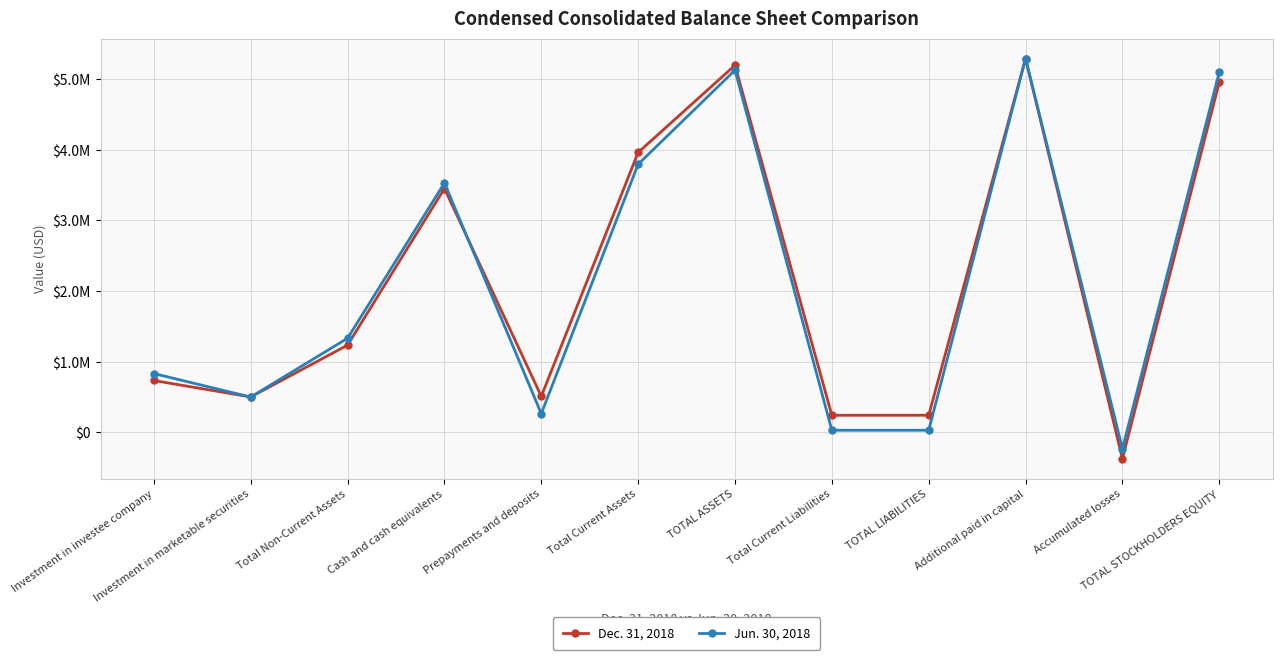

How many interior local valleys does the Jun. 30, 2018 series have?

3